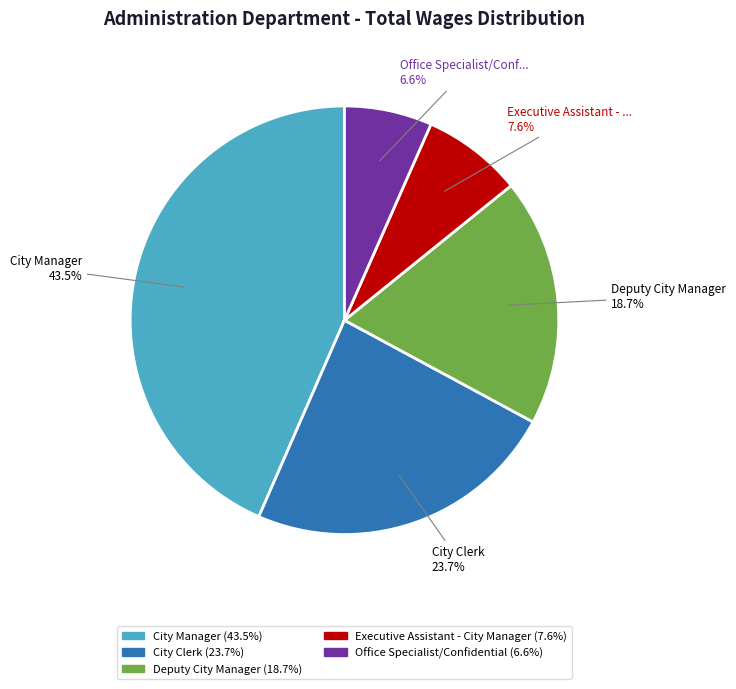

Is there any slice that represents more than half of the pie?

No